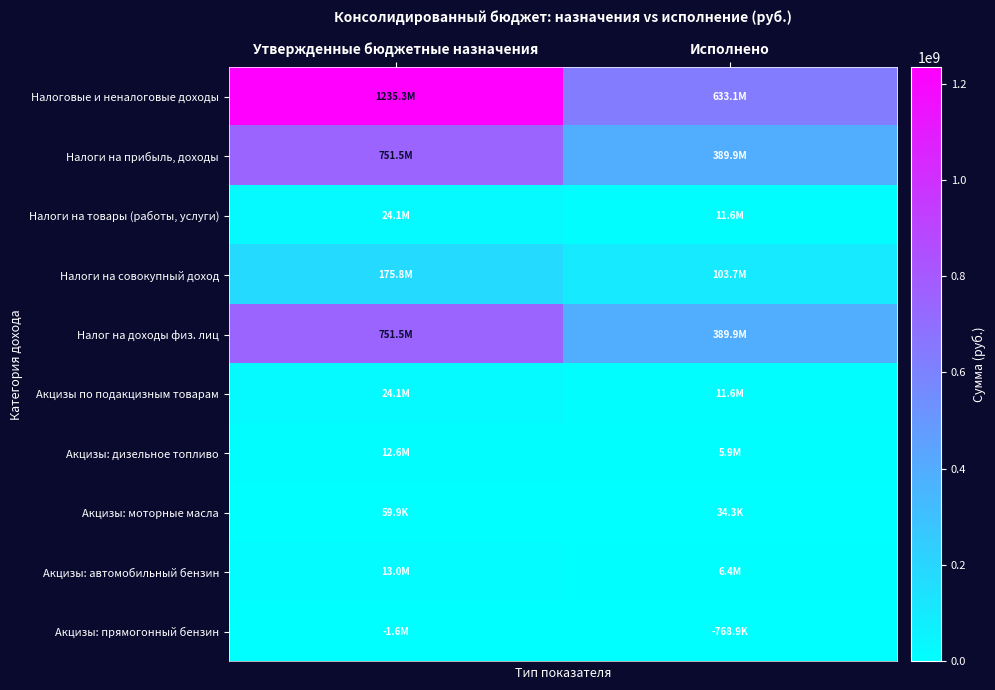

At how many categories does at least one series exceed 666195397?

1